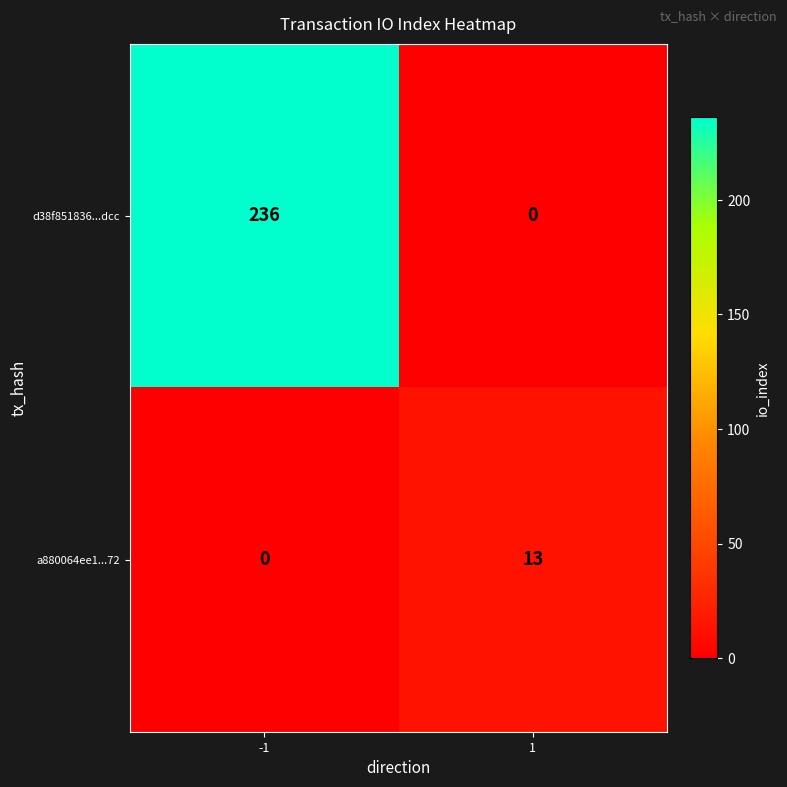

Which series has the largest range (max minus min)?

d38f851836...dcc